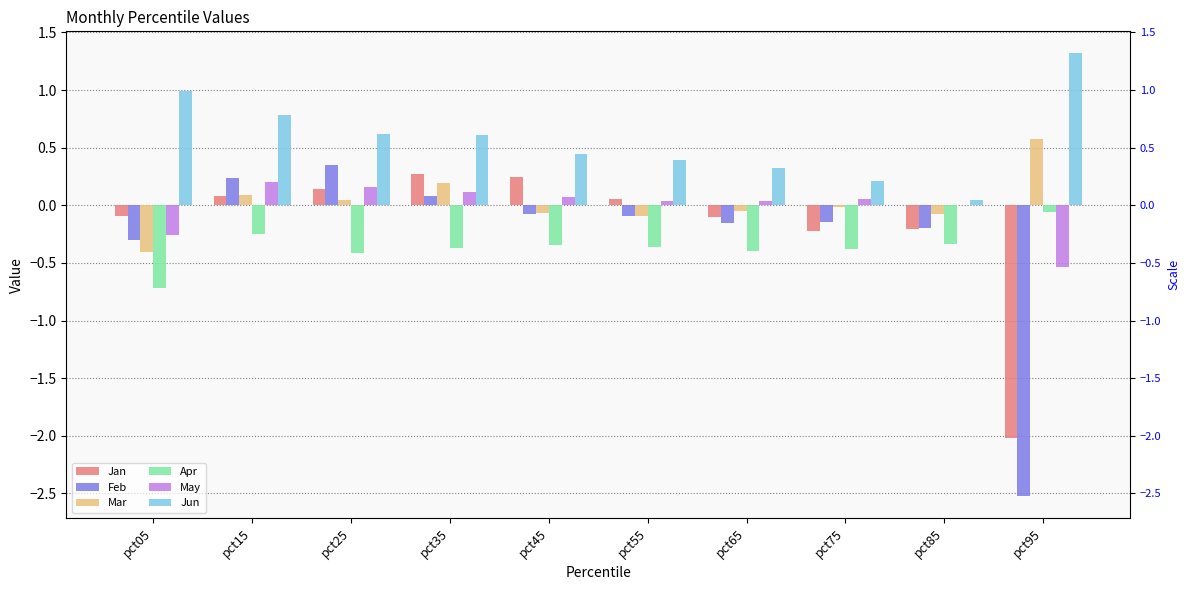

Which series changed the most between pct45 and pct75?

Jan